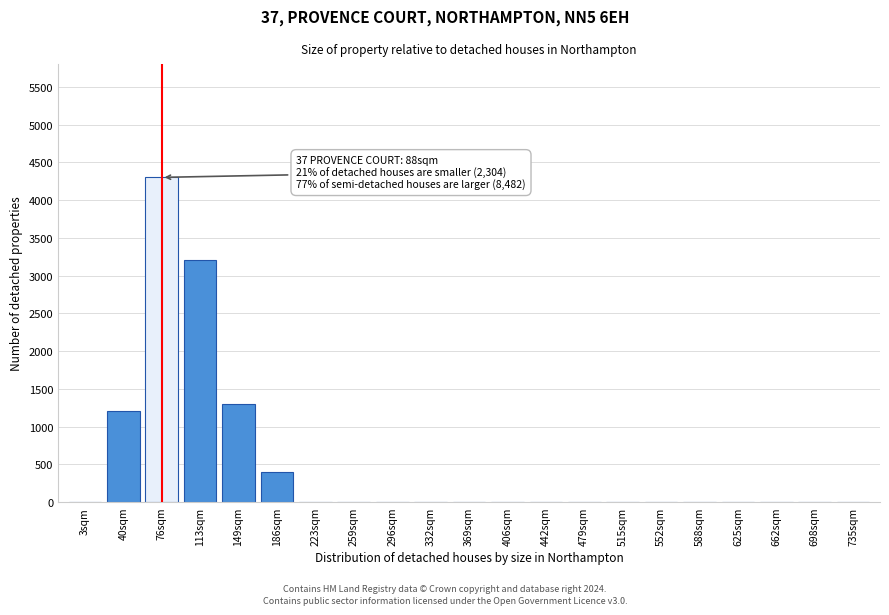

Reading right to left, transcribe all the data shown in this chart.

735sqm=0	698sqm=0	662sqm=0	625sqm=0	588sqm=0	552sqm=0	515sqm=0	479sqm=0	442sqm=0	406sqm=0	369sqm=0	332sqm=0	296sqm=0	259sqm=0	223sqm=0	186sqm=400	149sqm=1300	113sqm=3200	76sqm=4300	40sqm=1200	3sqm=0